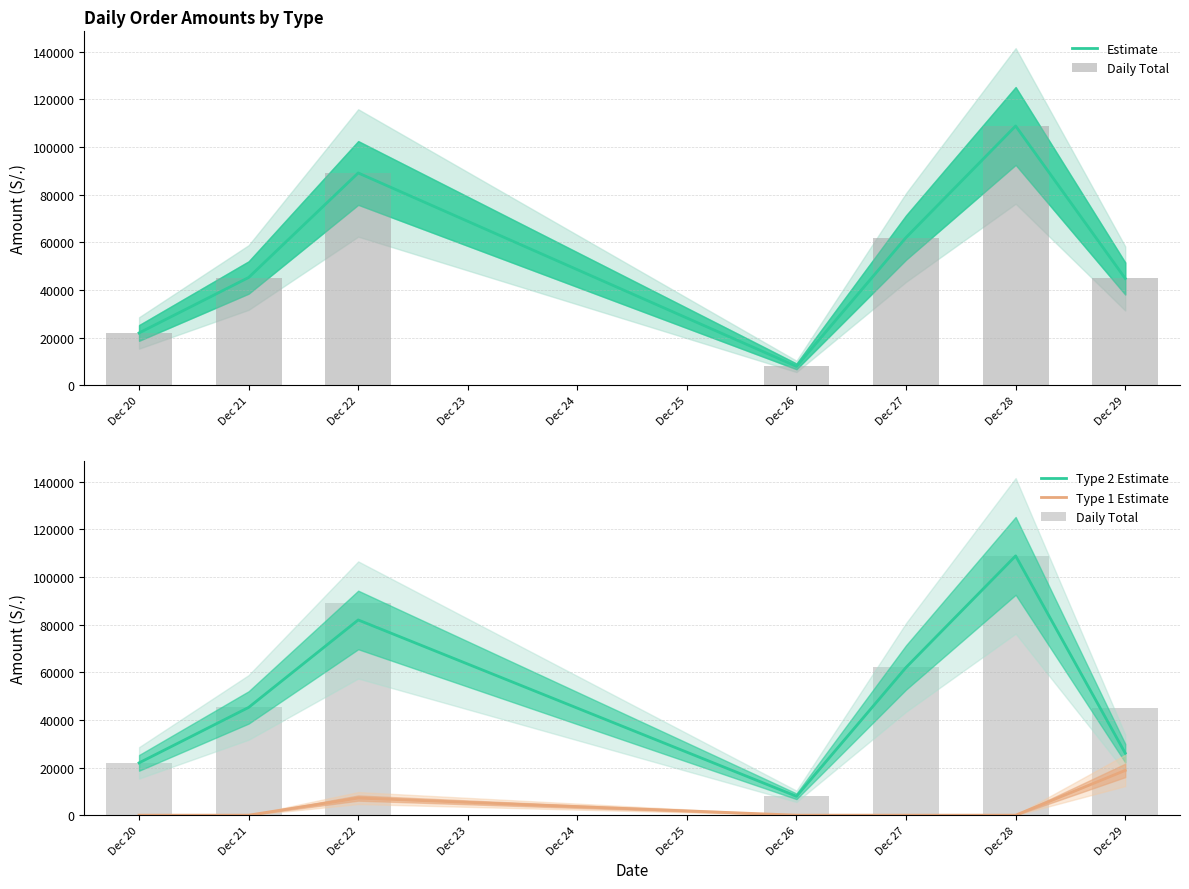

Which series has the largest total across all categories?

Estimate